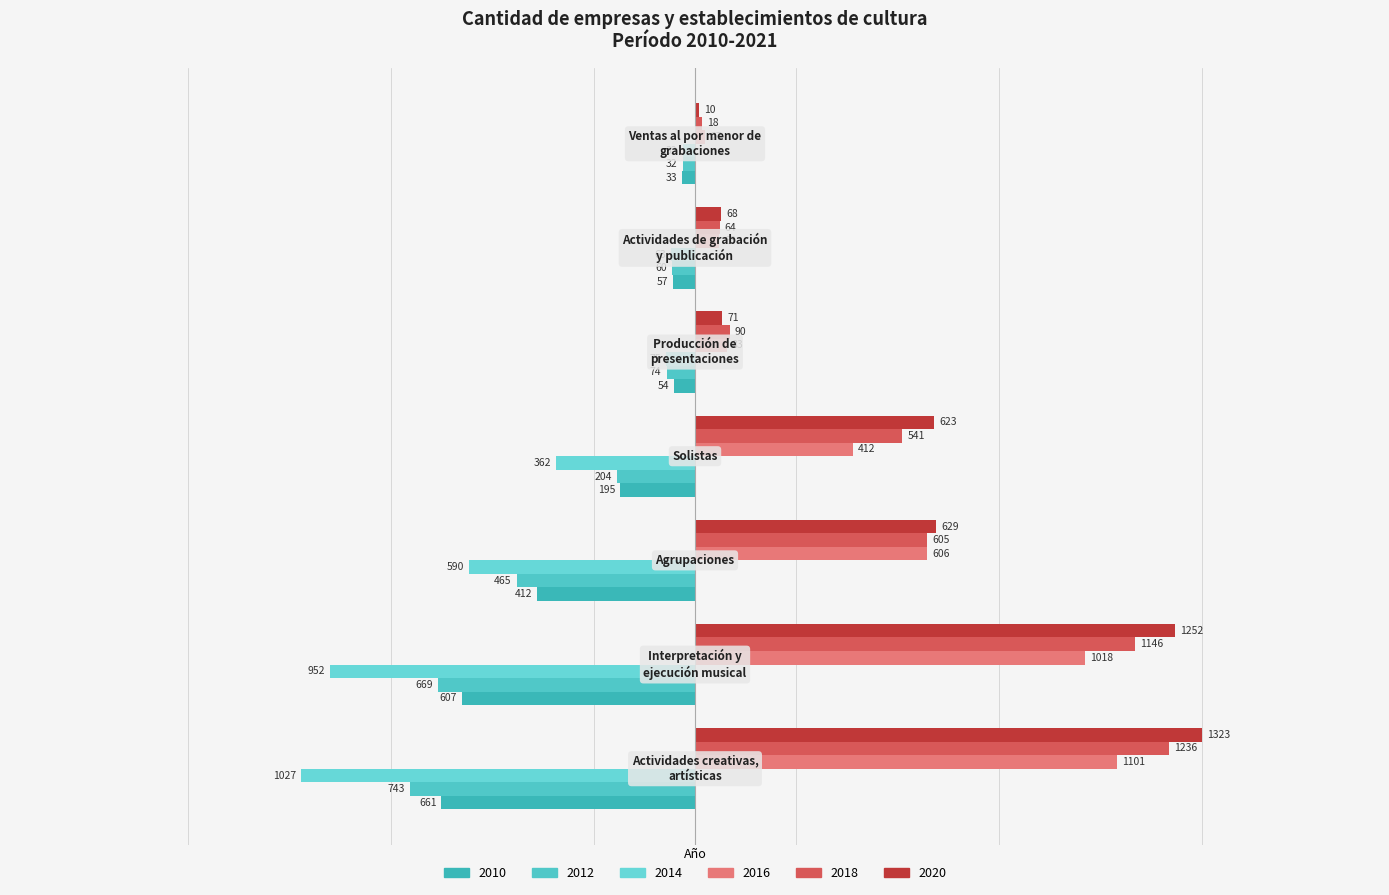

What is the difference between the second highest and minimum values in the 2018 series?

1128